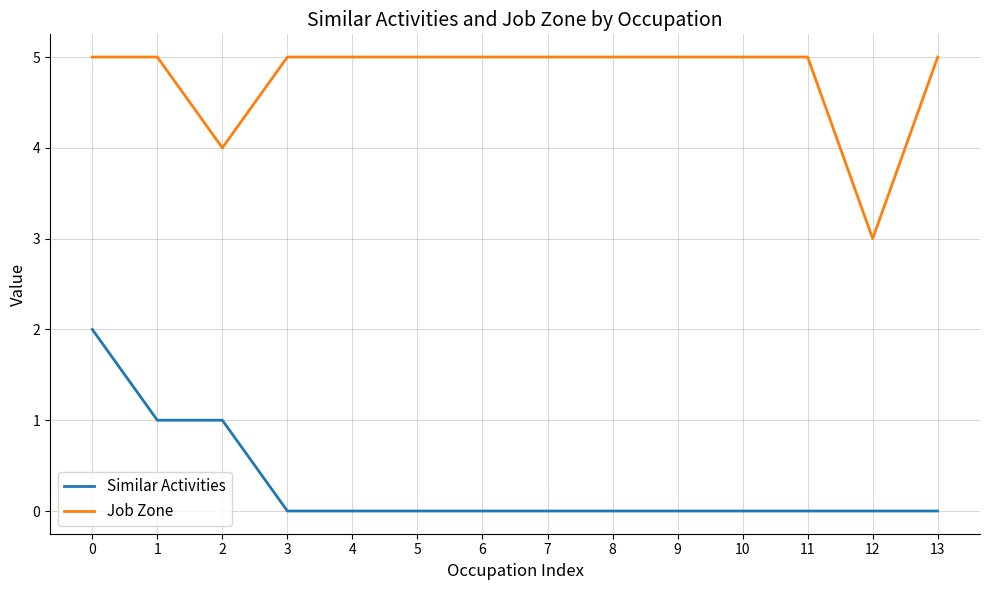

At which label is Job Zone closest to 4?

2